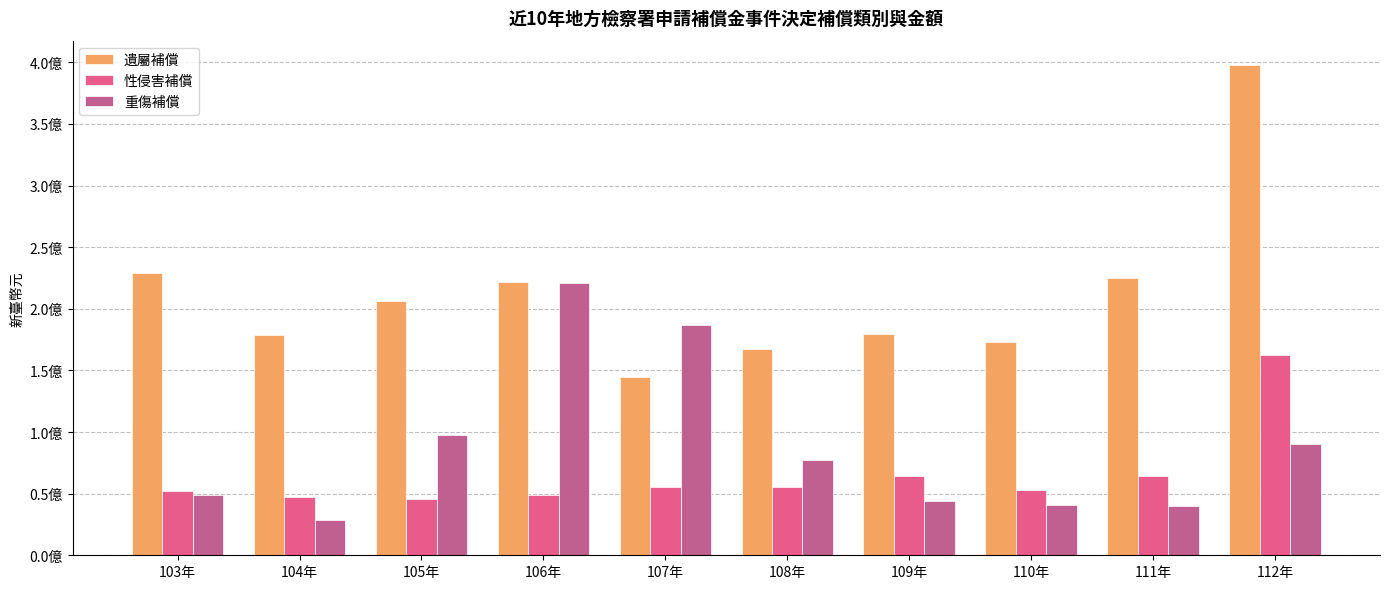

What are all the series names shown in the legend?

遺屬補償, 性侵害補償, 重傷補償